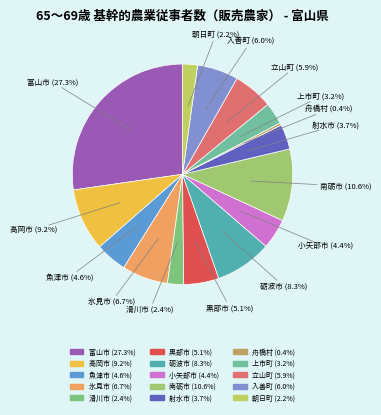

How many slices are in this pie chart?

15